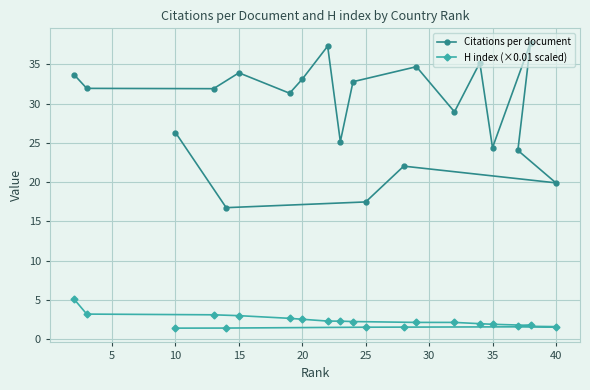

Reading left to right, list all the values displayed in this chart.

Citations per document: 33.7	31.9	31.9	33.9	31.3	33.1	37.3	25.1	32.8	34.7	28.9	35.2	24.4	37.8	24.0	19.9	22.0	17.5	16.7	26.3
H index (×0.01 scaled): 5.1	3.2	3.1	3.0	2.6	2.5	2.3	2.3	2.2	2.1	2.1	2.0	1.9	1.7	1.6	1.6	1.5	1.5	1.4	1.4